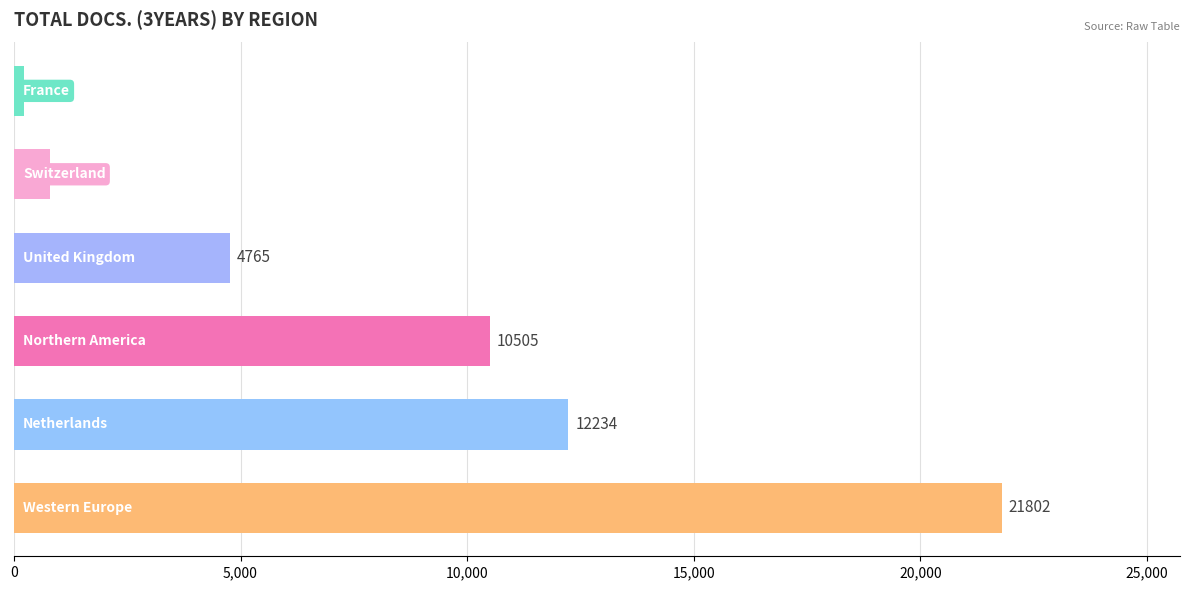

What is the difference between the maximum and minimum values?

21582